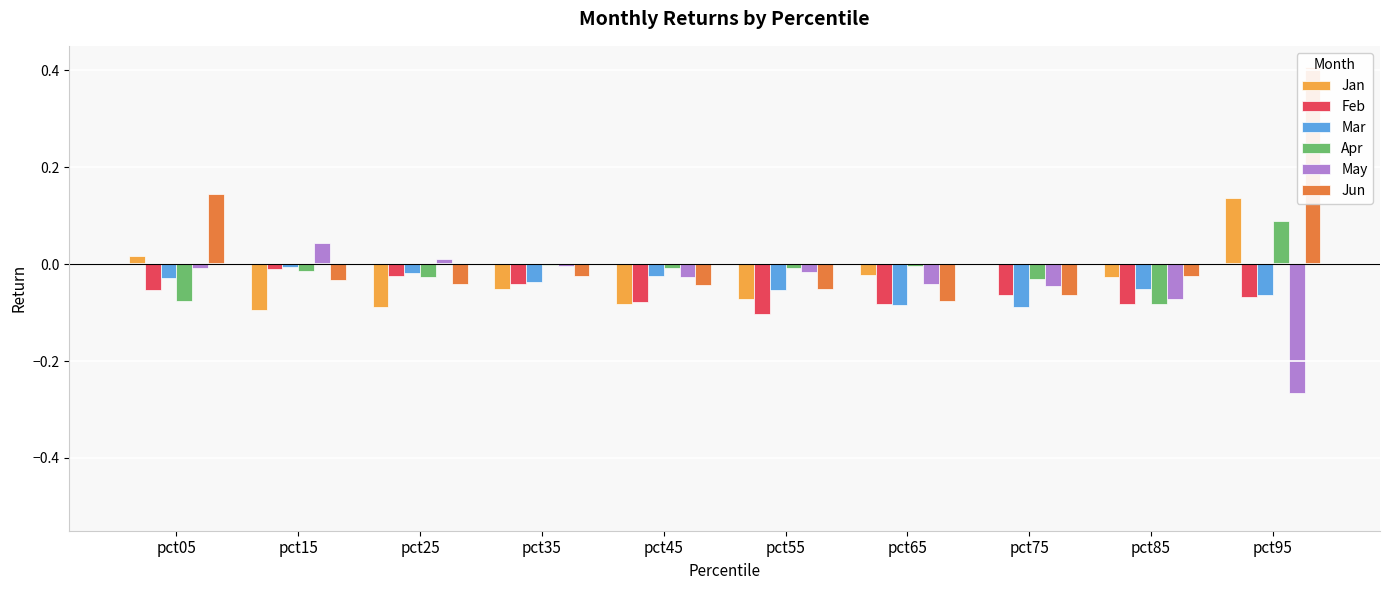

Reading left to right, what are all the values shown in this chart?

Jan: 0.0	-0.1	-0.1	-0.1	-0.1	-0.1	-0.0	-0.0	-0.0	0.1
Feb: -0.1	-0.0	-0.0	-0.0	-0.1	-0.1	-0.1	-0.1	-0.1	-0.1
Mar: -0.0	-0.0	-0.0	-0.0	-0.0	-0.1	-0.1	-0.1	-0.1	-0.1
Apr: -0.1	-0.0	-0.0	-0.0	-0.0	-0.0	-0.0	-0.0	-0.1	0.1
May: -0.0	0.0	0.0	-0.0	-0.0	-0.0	-0.0	-0.0	-0.1	-0.3
Jun: 0.1	-0.0	-0.0	-0.0	-0.0	-0.1	-0.1	-0.1	-0.0	0.4